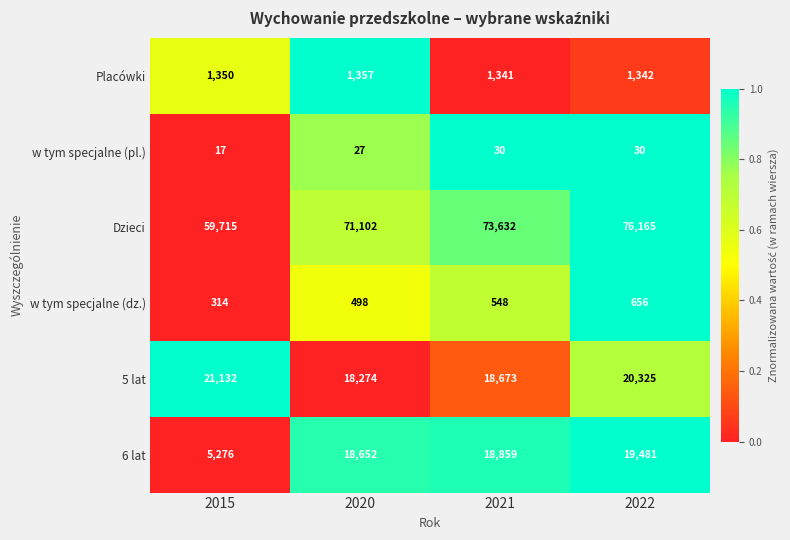

How many Dzieci values are between 71102 and 76165?

3